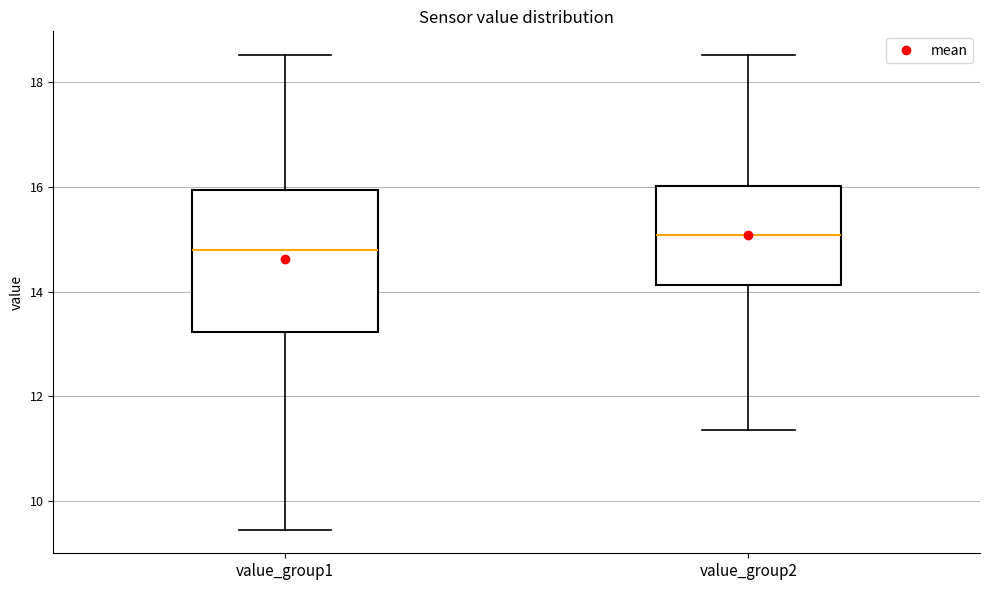

Comparing the boxes themselves (not the whiskers), which one is the tallest?

value_group1